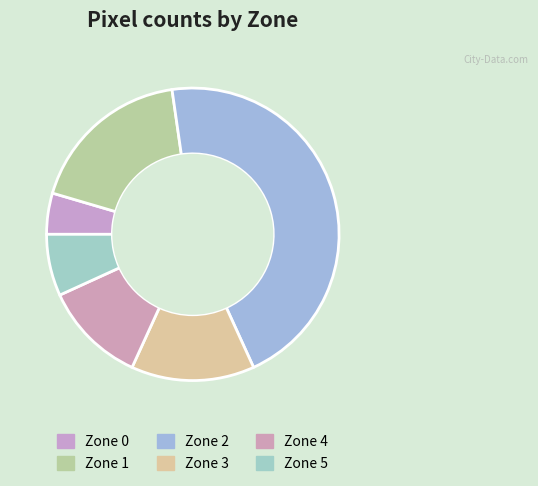

Is it true that Zone 4 is 11% of the pie?

True